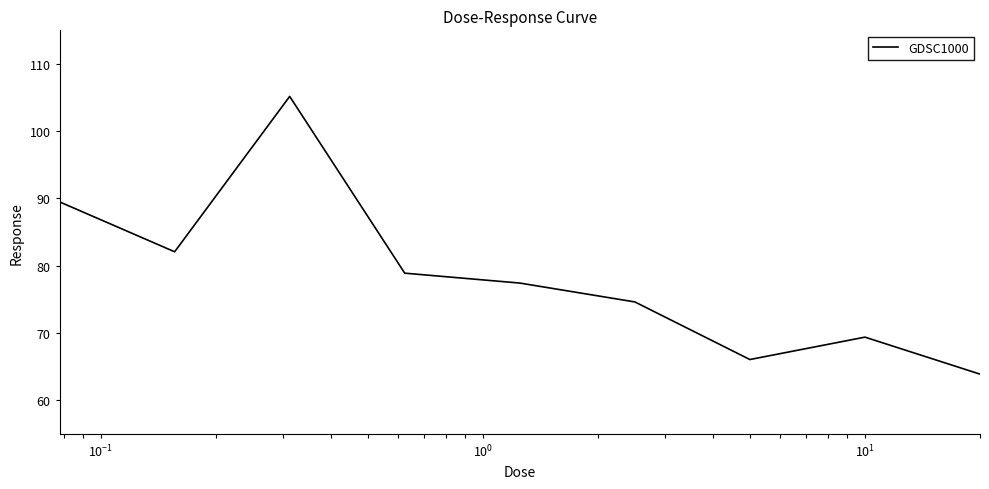

Count the number of categories in the chart.

9